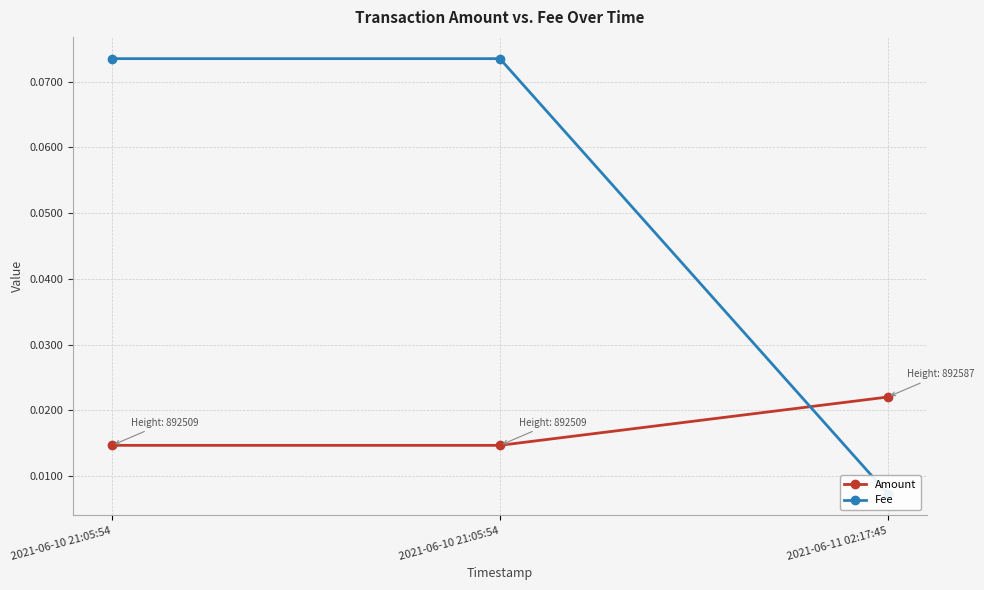

Is this an area chart (filled region under the line)?

No